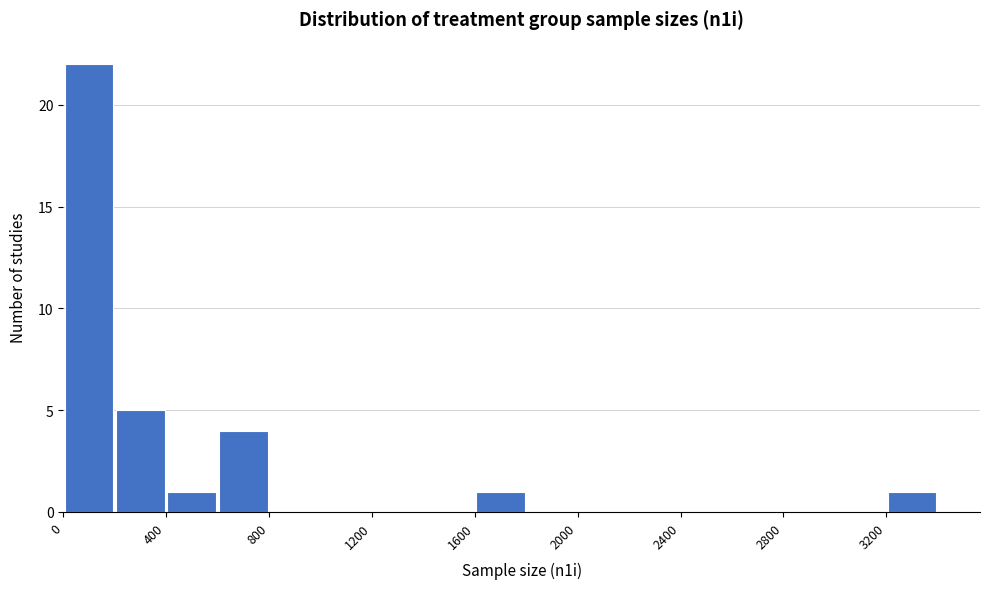

How tall is the bar that spans 3200 to 3400 on the x-axis? The values are not printed on the chart, so give them approximately, as read against the axis.

1